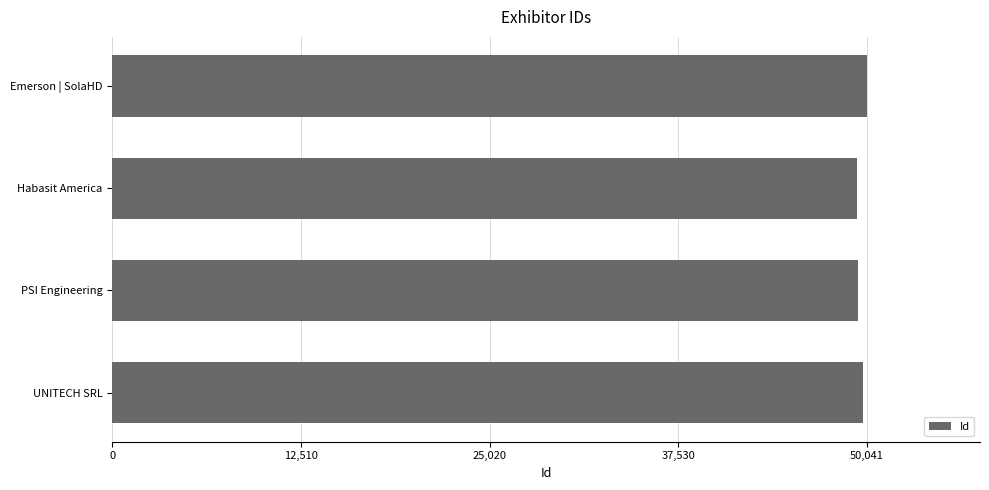

What is the average value?

49675